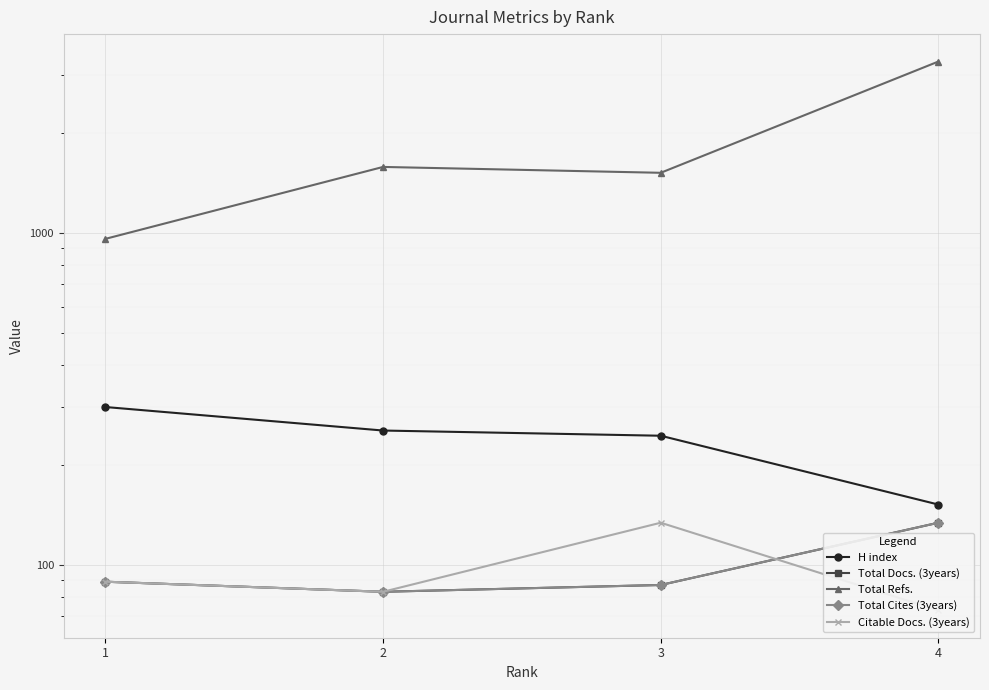

Reading left to right, extract all data points from this chart.

H index: 1=299	2=254	3=245	4=152
Total Docs. (3years): 1=89	2=83	3=87	4=134
Total Refs.: 1=960	2=1581	3=1518	4=3284
Total Cites (3years): 1=89	2=83	3=87	4=134
Citable Docs. (3years): 1=89	2=83	3=134	4=73